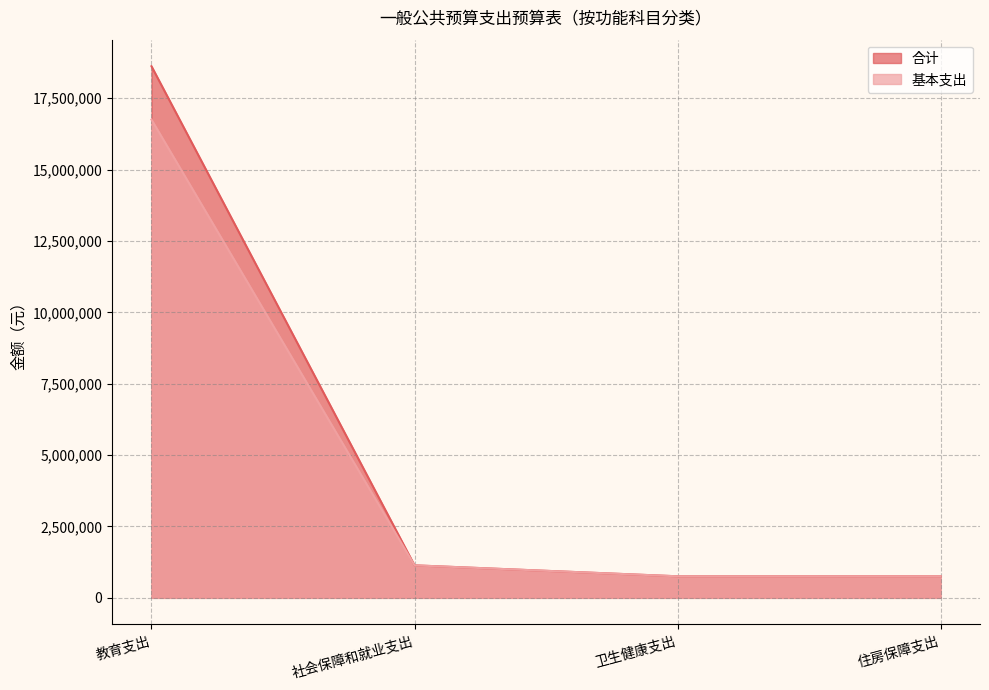

Count the number of data series in this chart.

2